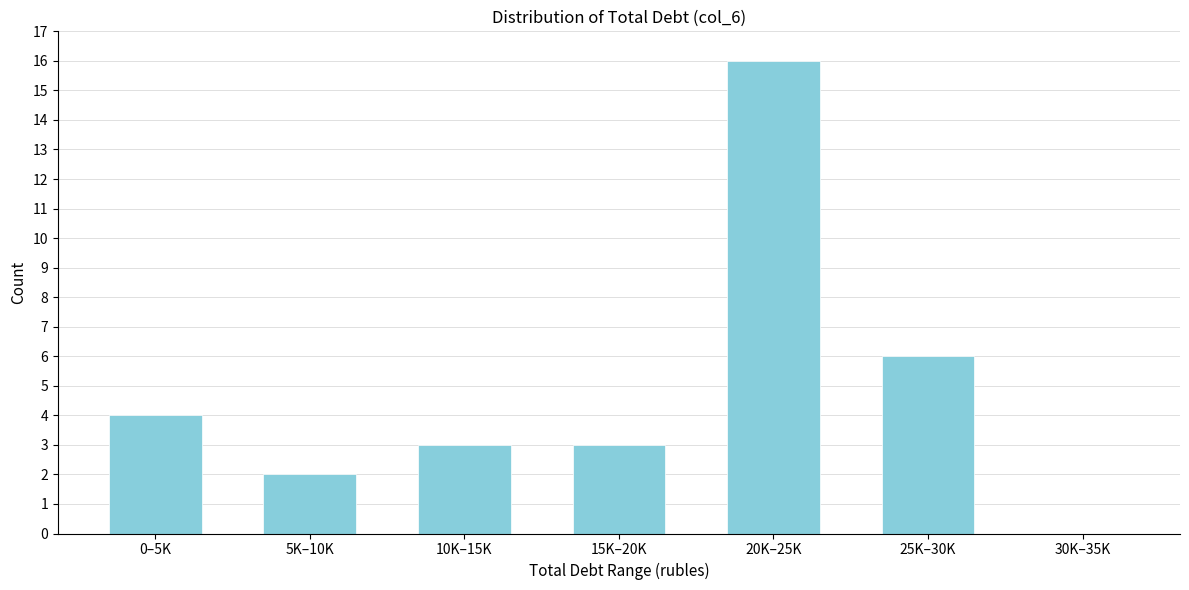

Reading left to right, transcribe all the data shown in this chart.

0–5K=4	5K–10K=2	10K–15K=3	15K–20K=3	20K–25K=16	25K–30K=6	30K–35K=0